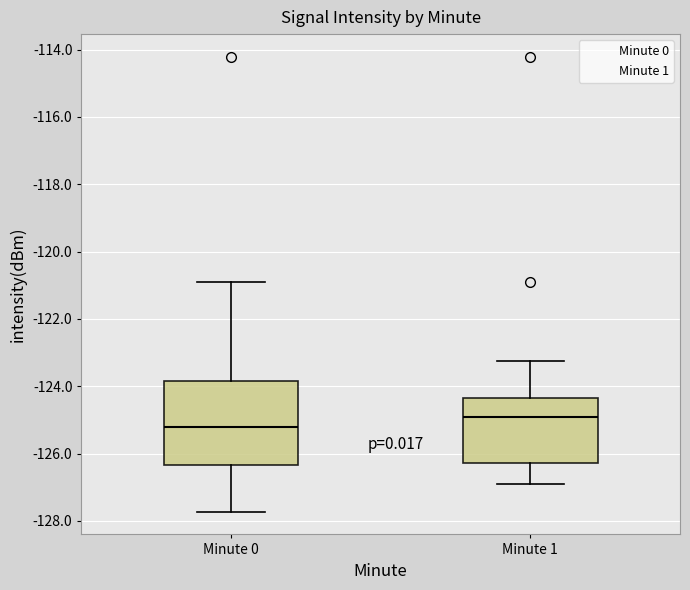

Comparing the boxes themselves (not the whiskers), which one is the tallest?

Minute 0